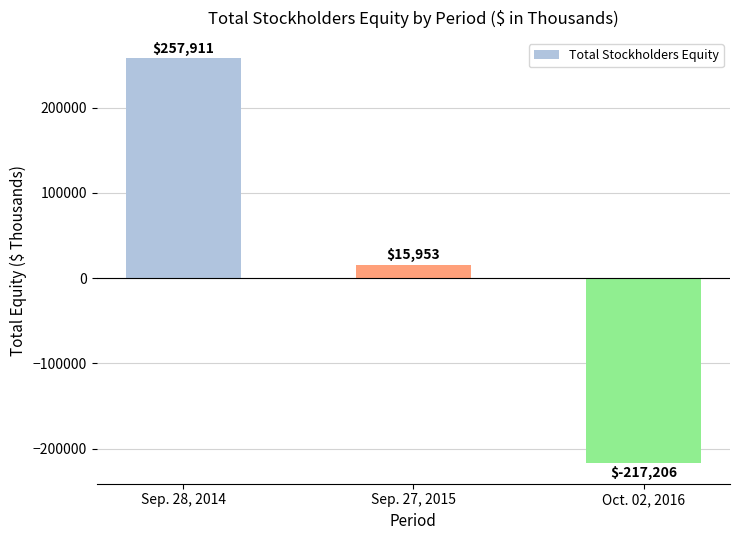

What value does the data have at Sep. 27, 2015, to the nearest 100?

16000